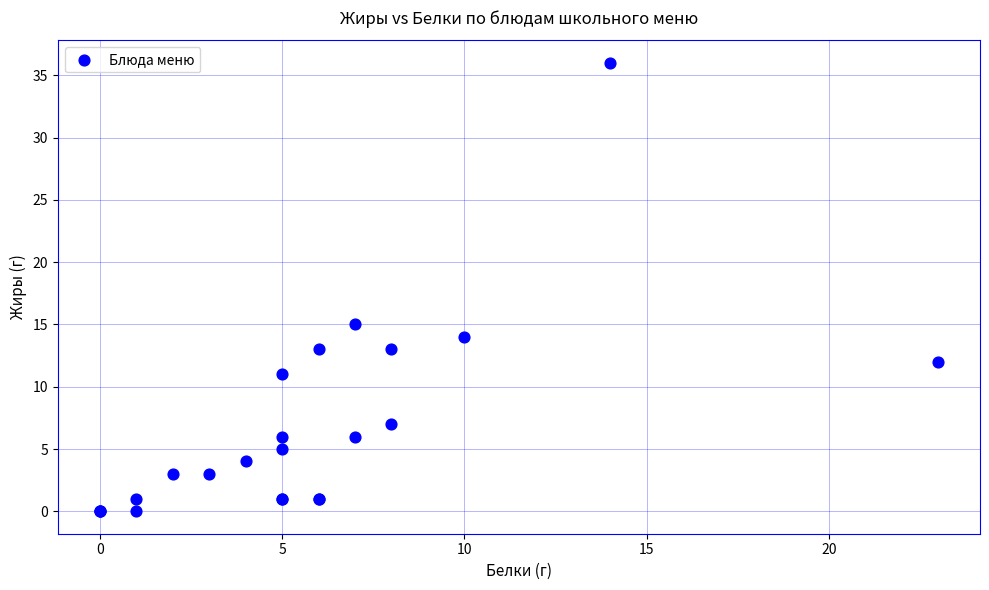

What Y value in the scatter plot is closest to 18?

15